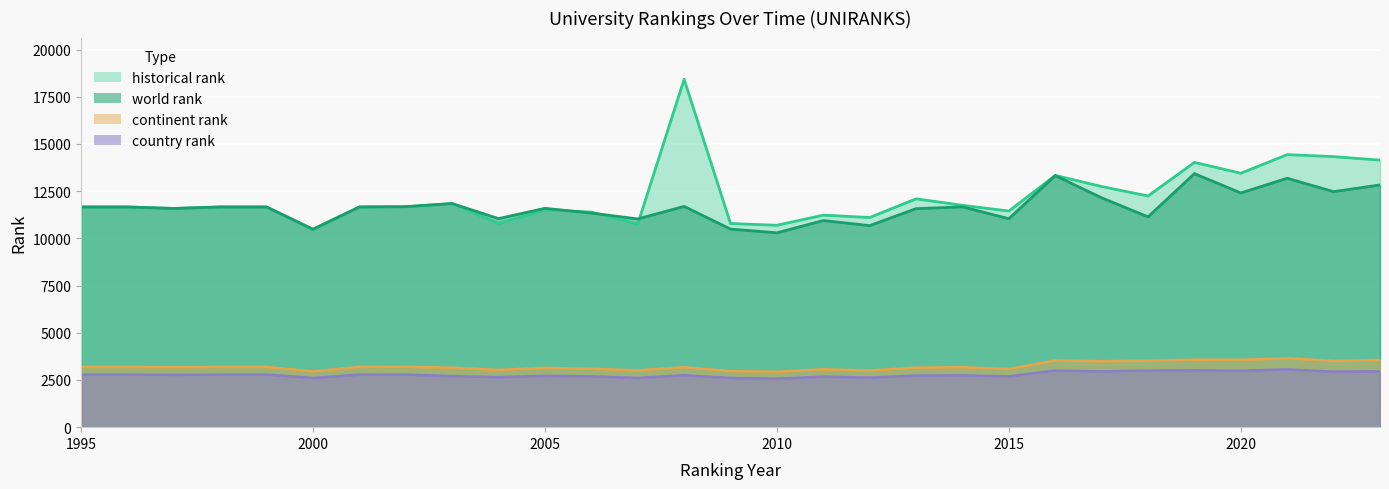

Between 2010 and 2011, which series saw the biggest shift?

world rank